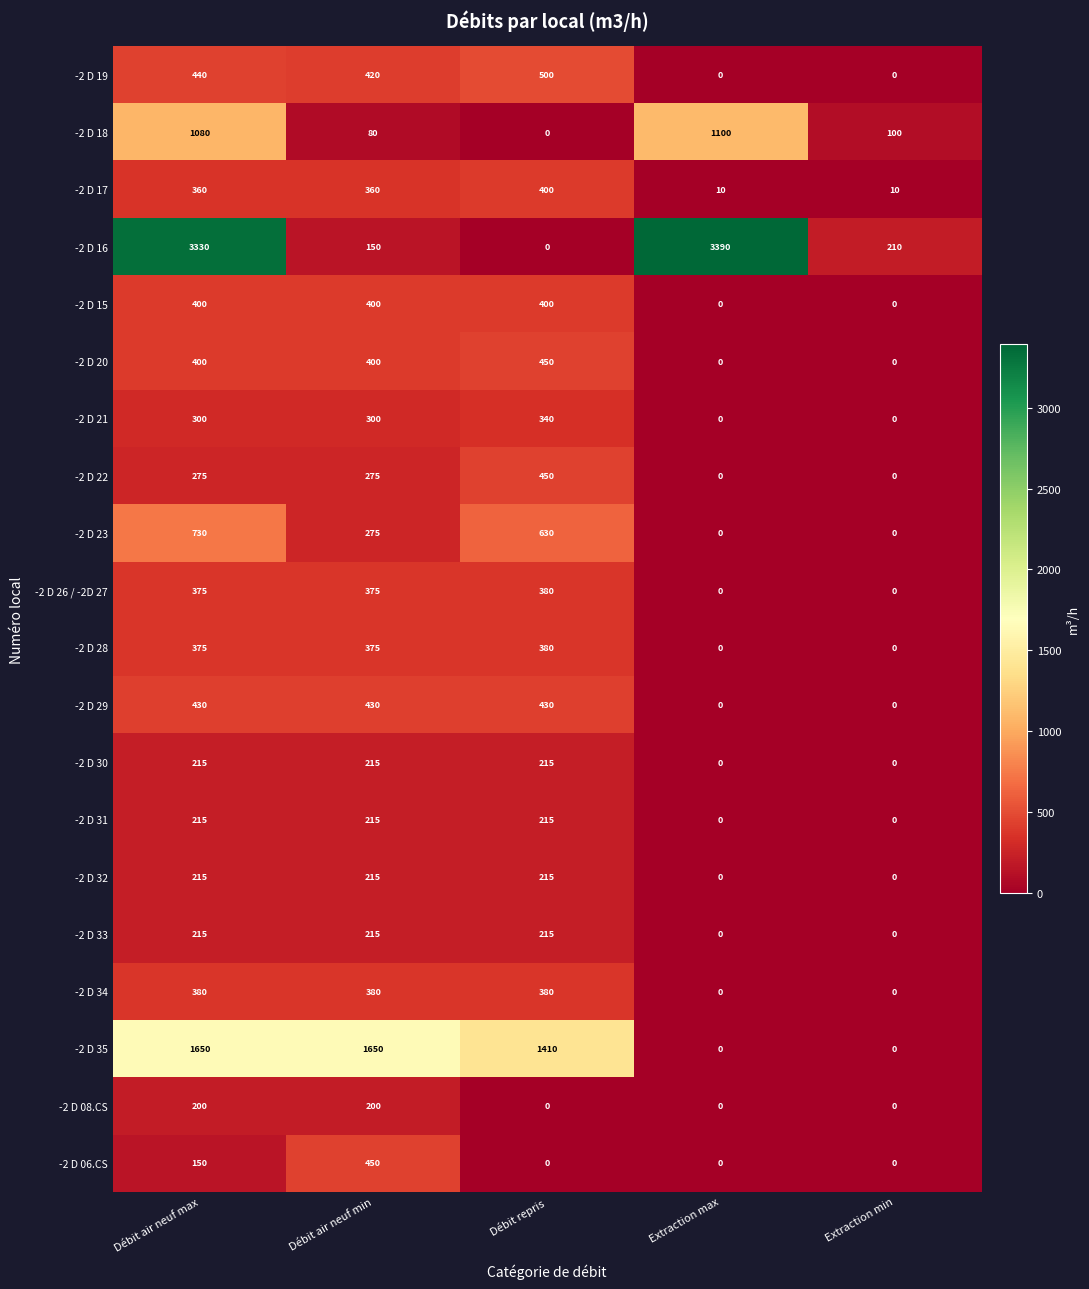

At which category does the chart reach its peak across all series?

Extraction max